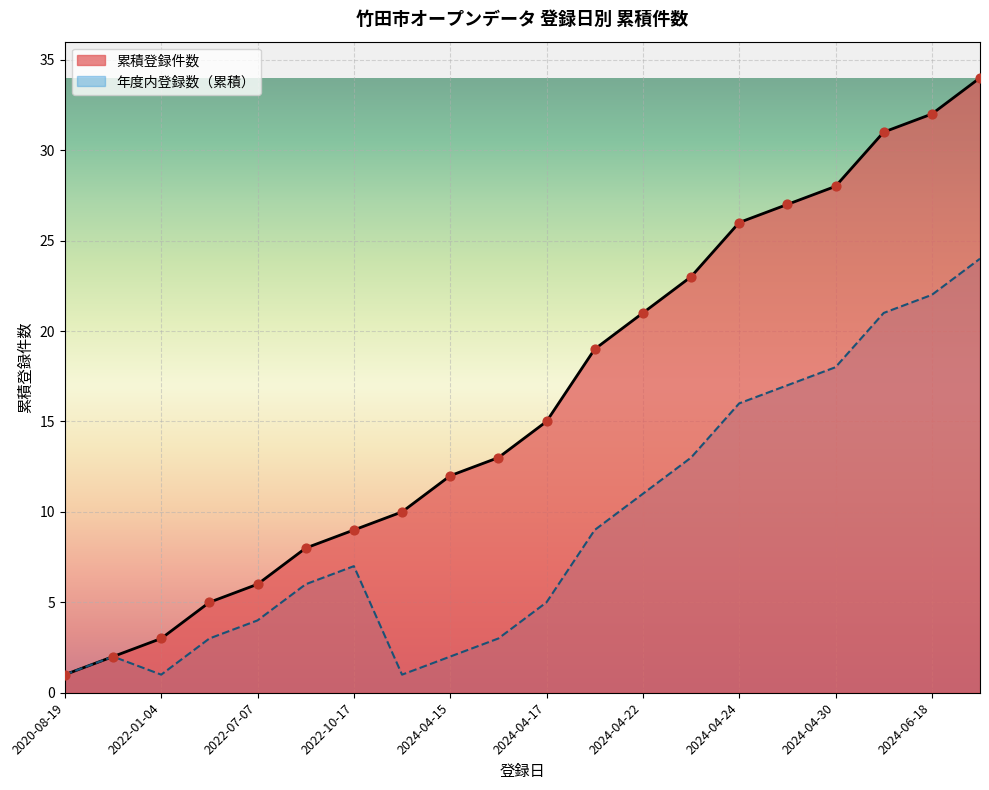

Which series has the largest total across all categories?

累積登録件数